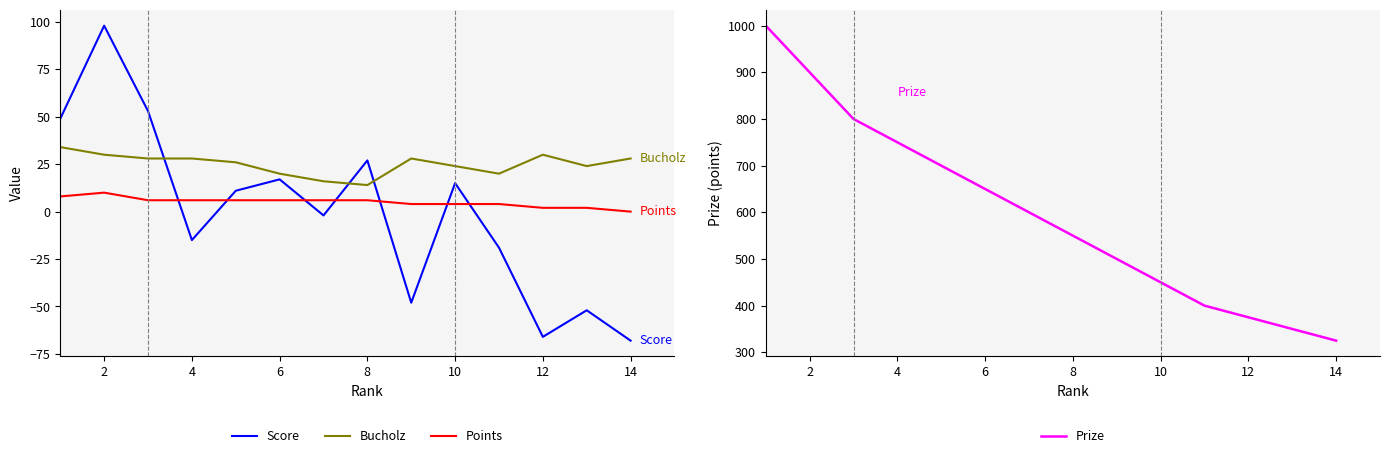

What is the sum of all Prize values?

8350